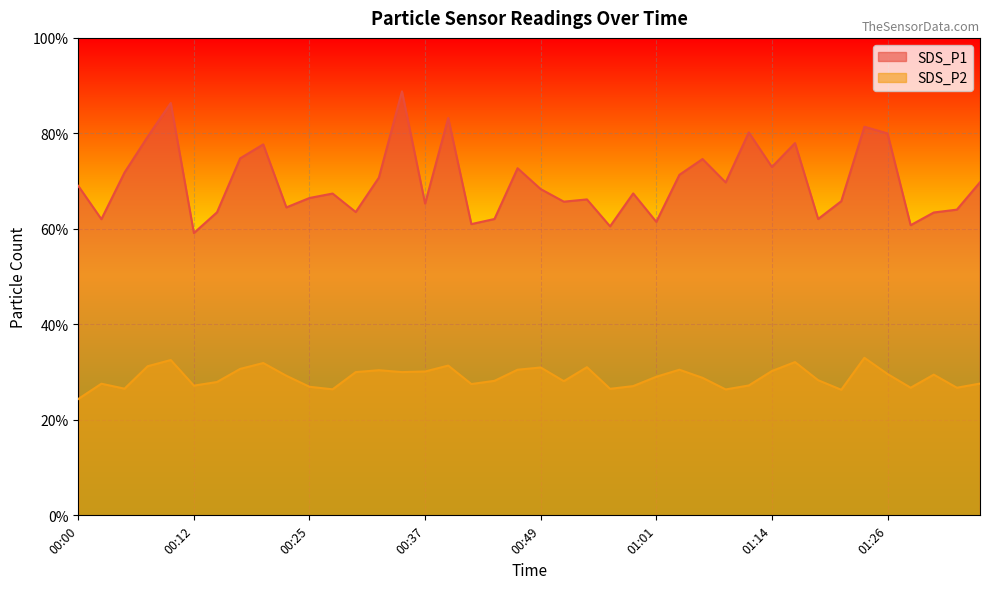

What is the label of the 29th point from the right?

00:27